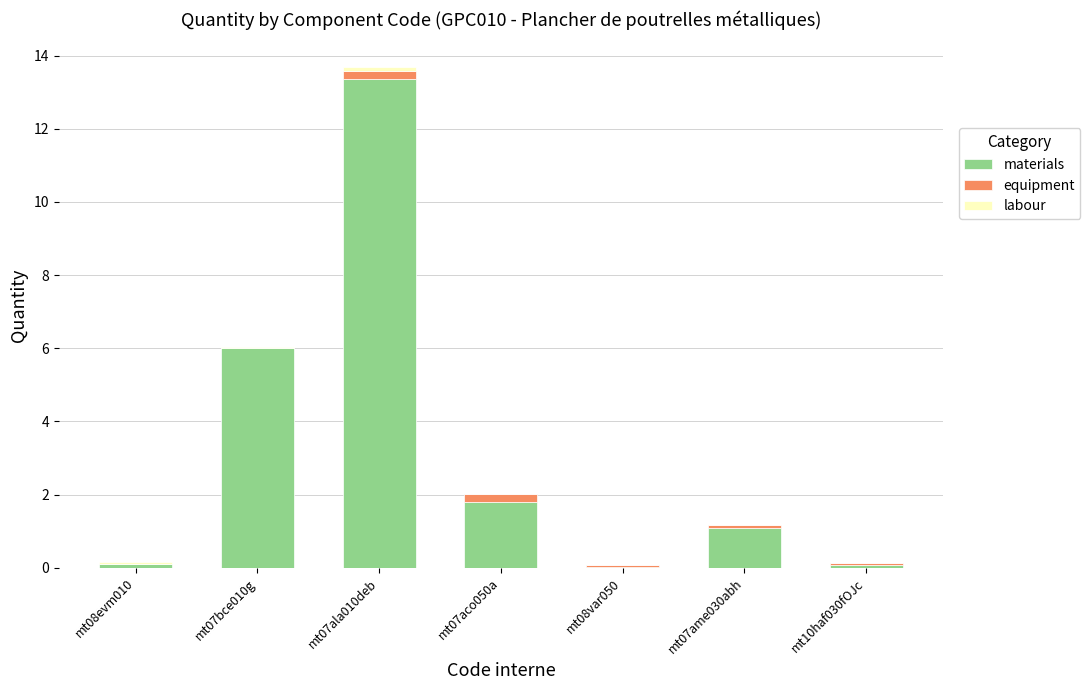

The value of materials at mt07bce010g is 10.4. True or false?

False